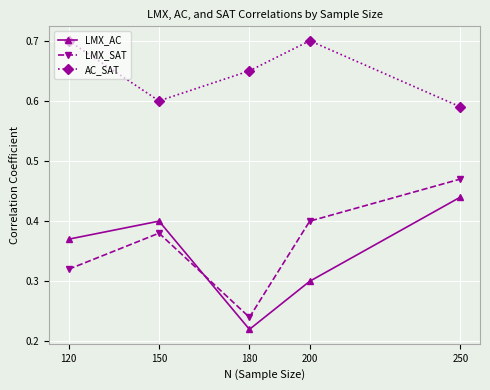

True or false: AC_SAT and LMX_AC cross at least once.

False